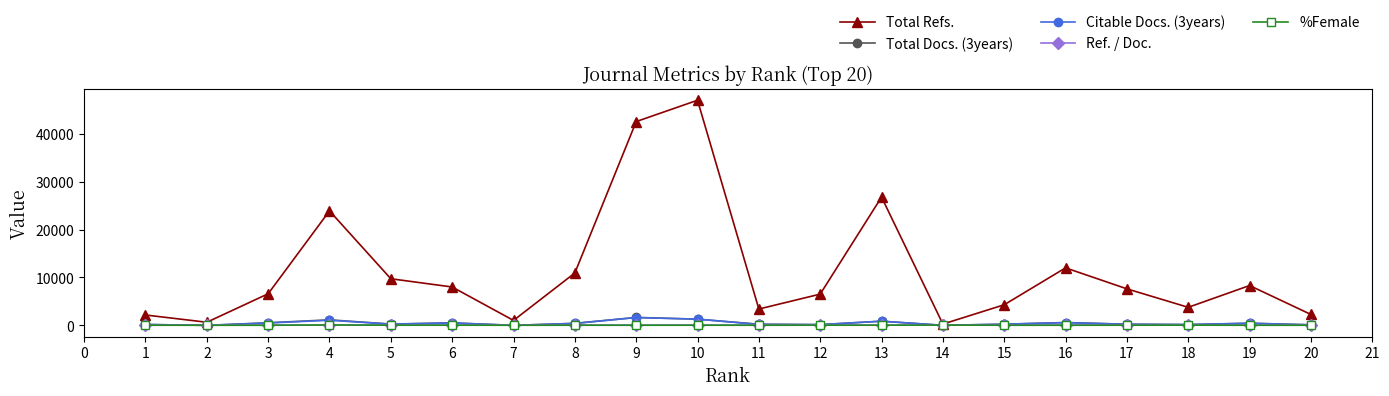

Which series has the widest spread of values?

Total Refs.